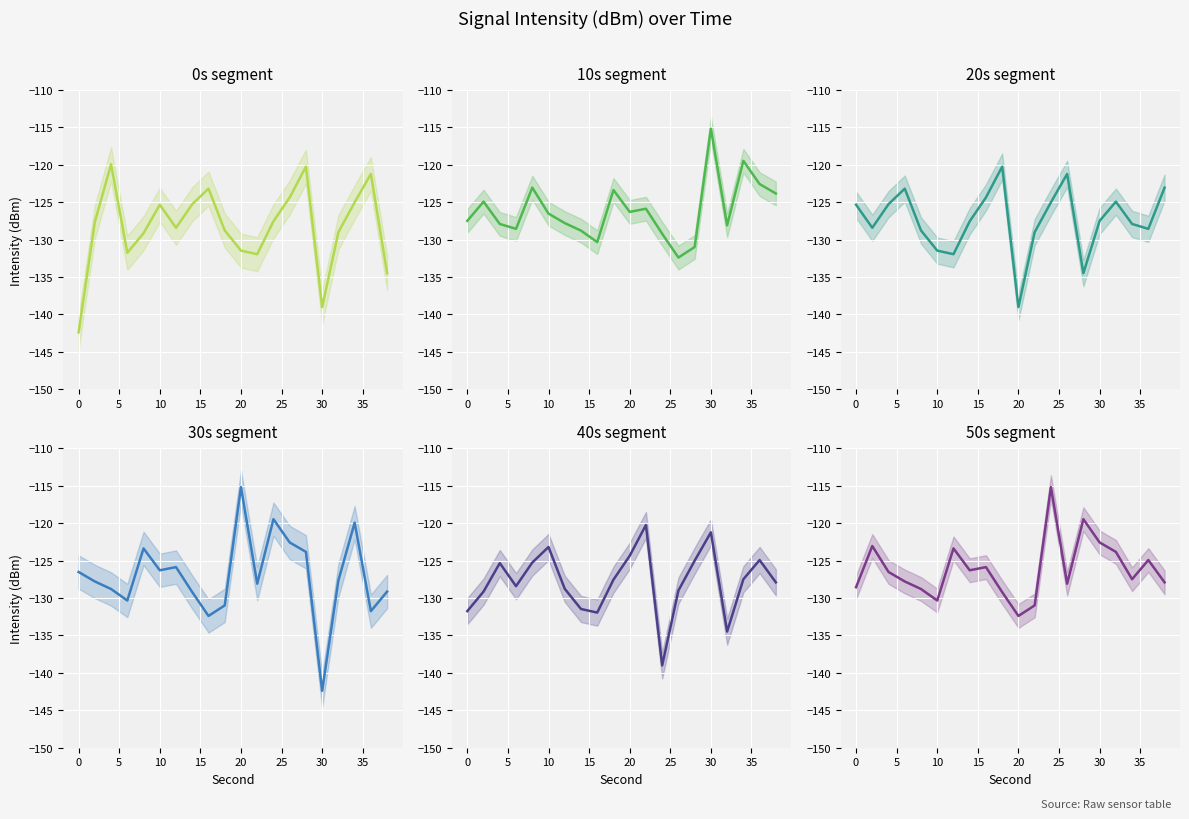

How many times do 40s and 10s cross each other?

8